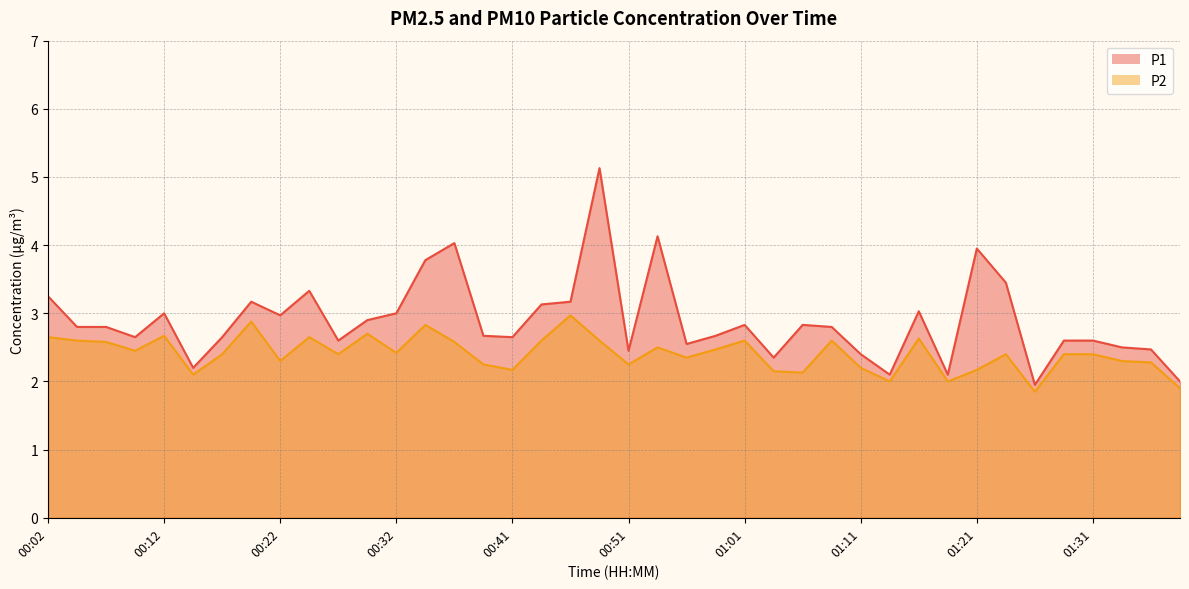

The value of P1 at 00:32 is 3.0. True or false?

True